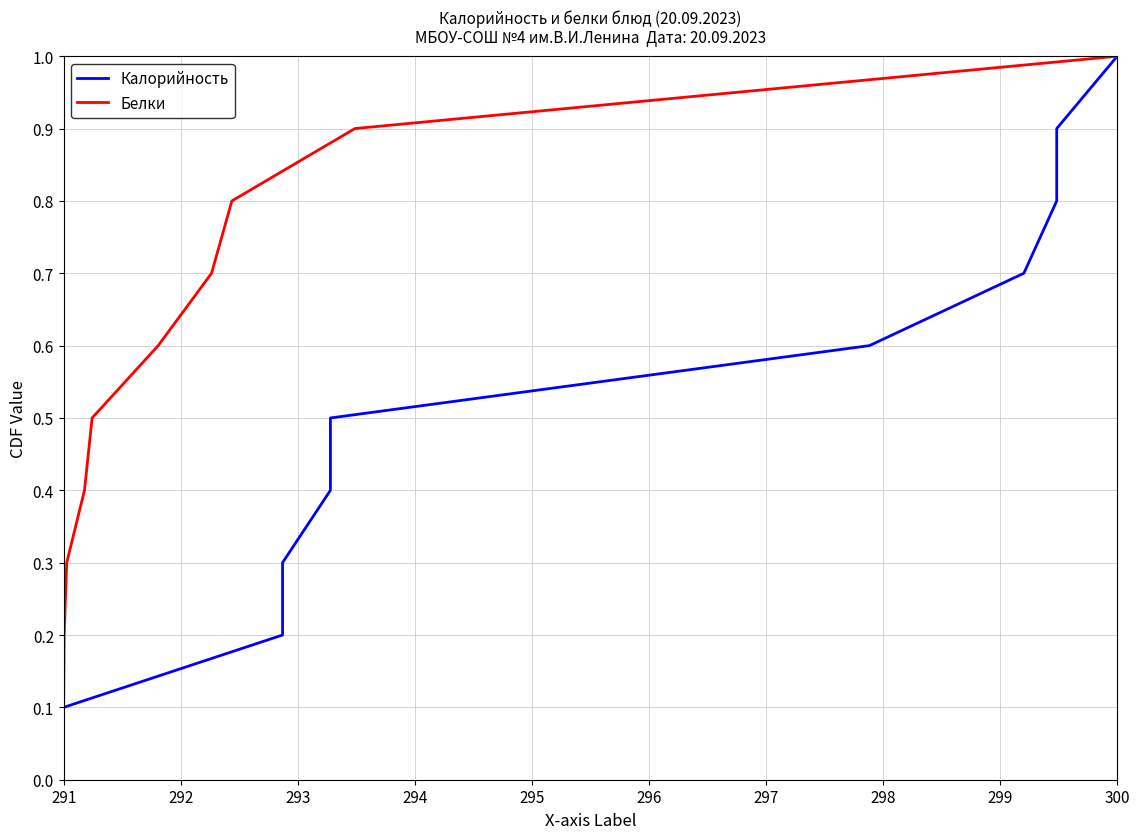

How many lines are shown in the chart?

2